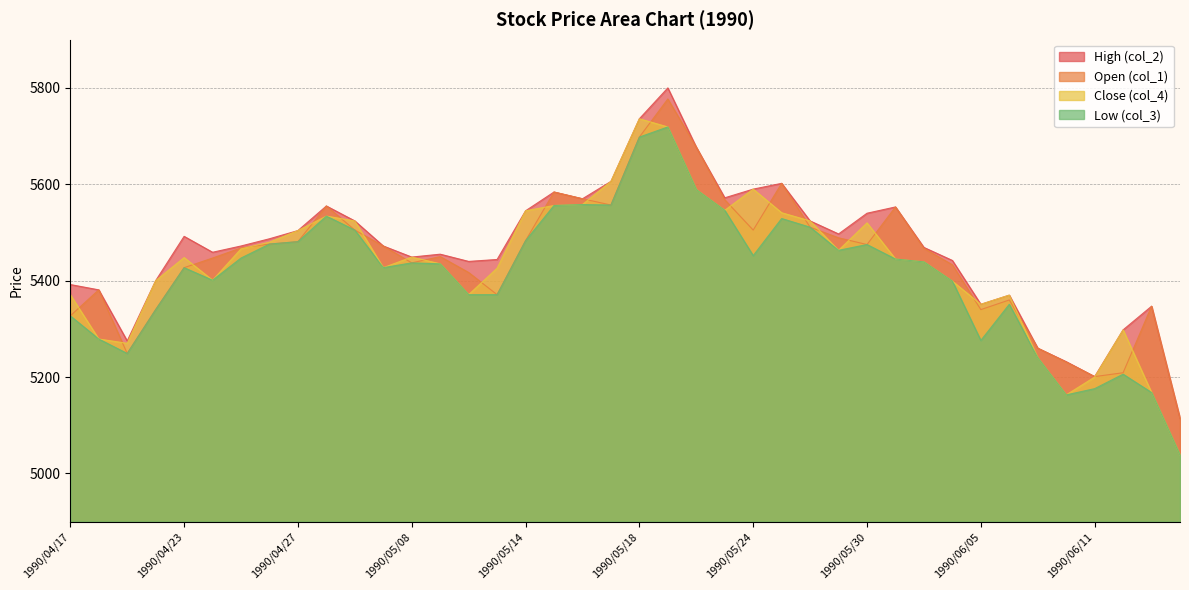

Reading right to left, what are all the values shown in this chart?

col_1: 1990/06/14=5114	1990/06/13=5347	1990/06/12=5209	1990/06/11=5201	1990/06/08=5231	1990/06/07=5260	1990/06/06=5360	1990/06/05=5340	1990/06/04=5433	1990/06/01=5467	1990/05/31=5553	1990/05/30=5475	1990/05/29=5489	1990/05/28=5511	1990/05/25=5602	1990/05/24=5505	1990/05/23=5568	1990/05/22=5677	1990/05/21=5777	1990/05/18=5698	1990/05/17=5557	1990/05/16=5570	1990/05/15=5584	1990/05/14=5483	1990/05/11=5371	1990/05/10=5417	1990/05/09=5450	1990/05/08=5437	1990/05/07=5472	1990/05/02=5505	1990/05/01=5555	1990/04/27=5481	1990/04/26=5476	1990/04/25=5468	1990/04/24=5447	1990/04/23=5427	1990/04/20=5340	1990/04/19=5249	1990/04/18=5381	1990/04/17=5327
col_2: 1990/06/14=5114	1990/06/13=5347	1990/06/12=5298	1990/06/11=5201	1990/06/08=5232	1990/06/07=5260	1990/06/06=5370	1990/06/05=5351	1990/06/04=5442	1990/06/01=5469	1990/05/31=5553	1990/05/30=5540	1990/05/29=5497	1990/05/28=5524	1990/05/25=5602	1990/05/24=5590	1990/05/23=5572	1990/05/22=5677	1990/05/21=5800	1990/05/18=5736	1990/05/17=5606	1990/05/16=5570	1990/05/15=5584	1990/05/14=5545	1990/05/11=5444	1990/05/10=5440	1990/05/09=5455	1990/05/08=5449	1990/05/07=5472	1990/05/02=5524	1990/05/01=5555	1990/04/27=5504	1990/04/26=5487	1990/04/25=5472	1990/04/24=5459	1990/04/23=5492	1990/04/20=5400	1990/04/19=5275	1990/04/18=5381	1990/04/17=5392
col_3: 1990/06/14=5038	1990/06/13=5168	1990/06/12=5206	1990/06/11=5176	1990/06/08=5163	1990/06/07=5240	1990/06/06=5351	1990/06/05=5276	1990/06/04=5399	1990/06/01=5439	1990/05/31=5445	1990/05/30=5475	1990/05/29=5463	1990/05/28=5511	1990/05/25=5529	1990/05/24=5452	1990/05/23=5546	1990/05/22=5589	1990/05/21=5719	1990/05/18=5698	1990/05/17=5557	1990/05/16=5558	1990/05/15=5556	1990/05/14=5483	1990/05/11=5371	1990/05/10=5371	1990/05/09=5435	1990/05/08=5437	1990/05/07=5427	1990/05/02=5505	1990/05/01=5534	1990/04/27=5481	1990/04/26=5476	1990/04/25=5447	1990/04/24=5401	1990/04/23=5427	1990/04/20=5340	1990/04/19=5249	1990/04/18=5279	1990/04/17=5327
col_4: 1990/06/14=5038	1990/06/13=5168	1990/06/12=5298	1990/06/11=5200	1990/06/08=5163	1990/06/07=5240	1990/06/06=5370	1990/06/05=5351	1990/06/04=5399	1990/06/01=5439	1990/05/31=5445	1990/05/30=5520	1990/05/29=5463	1990/05/28=5524	1990/05/25=5541	1990/05/24=5590	1990/05/23=5546	1990/05/22=5589	1990/05/21=5719	1990/05/18=5736	1990/05/17=5606	1990/05/16=5558	1990/05/15=5556	1990/05/14=5545	1990/05/11=5426	1990/05/10=5371	1990/05/09=5435	1990/05/08=5449	1990/05/07=5427	1990/05/02=5524	1990/05/01=5534	1990/04/27=5504	1990/04/26=5480	1990/04/25=5466	1990/04/24=5401	1990/04/23=5448	1990/04/20=5400	1990/04/19=5270	1990/04/18=5279	1990/04/17=5371